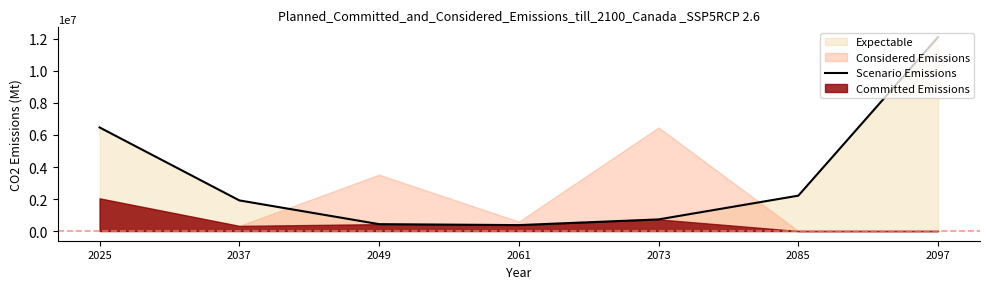

Reading left to right, transcribe all the data shown in this chart.

6472570.2	1912974.2	429296.5	369819.0	726000.0	2210195.9	12120855.9